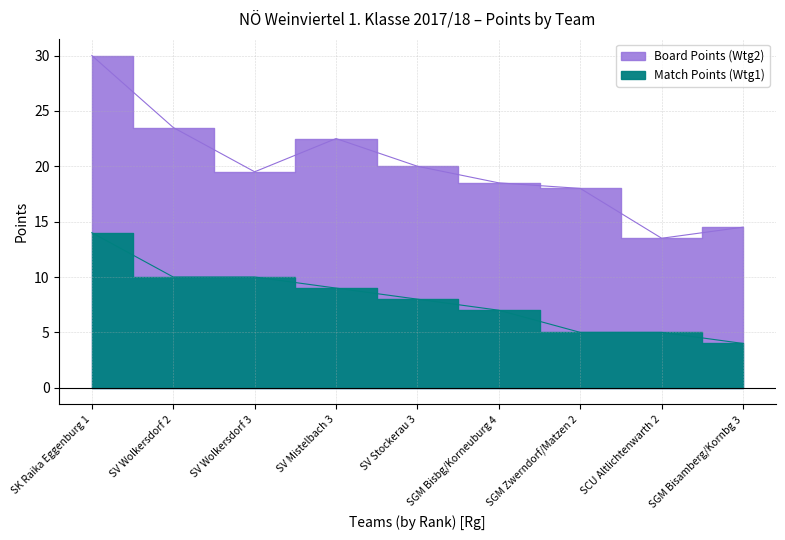

What is the maximum value shown in the chart?

30.0